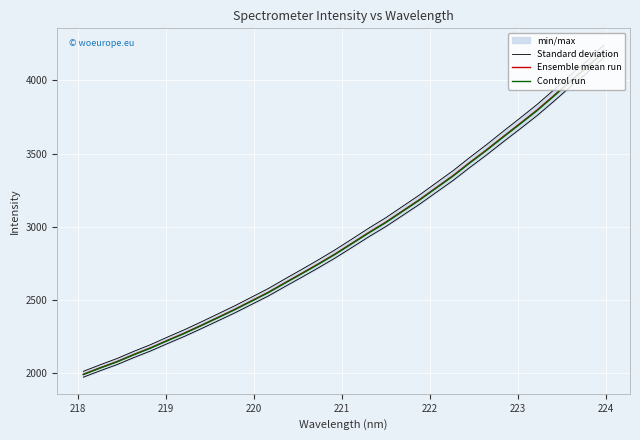

Reading left to right, transcribe all the data shown in this chart.

Standard deviation: 2014.6	2059.4	2102.0	2151.0	2196.9	2248.3	2297.9	2351.4	2406.4	2461.7	2520.5	2579.5	2645.7	2710.6	2776.8	2845.5	2919.0	2992.9	3063.3	3140.4	3218.0	3301.0	3383.6	3474.4	3561.7	3653.4	3743.4	3834.8	3934.2	4037.4	4134.1	4242.1
Ensemble mean run: 1994.6	2039.0	2081.2	2129.7	2175.2	2226.0	2275.1	2328.2	2382.6	2437.3	2495.6	2554.0	2619.5	2683.8	2749.3	2817.3	2890.1	2963.2	3032.9	3109.3	3186.2	3268.3	3350.1	3440.0	3526.5	3617.2	3706.4	3796.9	3895.3	3997.5	4093.2	4200.1
Control run: 1992.6	2037.0	2079.1	2127.5	2173.0	2223.8	2272.9	2325.8	2380.2	2434.8	2493.1	2551.5	2616.9	2681.1	2746.6	2814.5	2887.2	2960.3	3029.9	3106.2	3183.0	3265.1	3346.7	3436.5	3523.0	3613.6	3702.7	3793.1	3891.4	3993.5	4089.1	4195.9